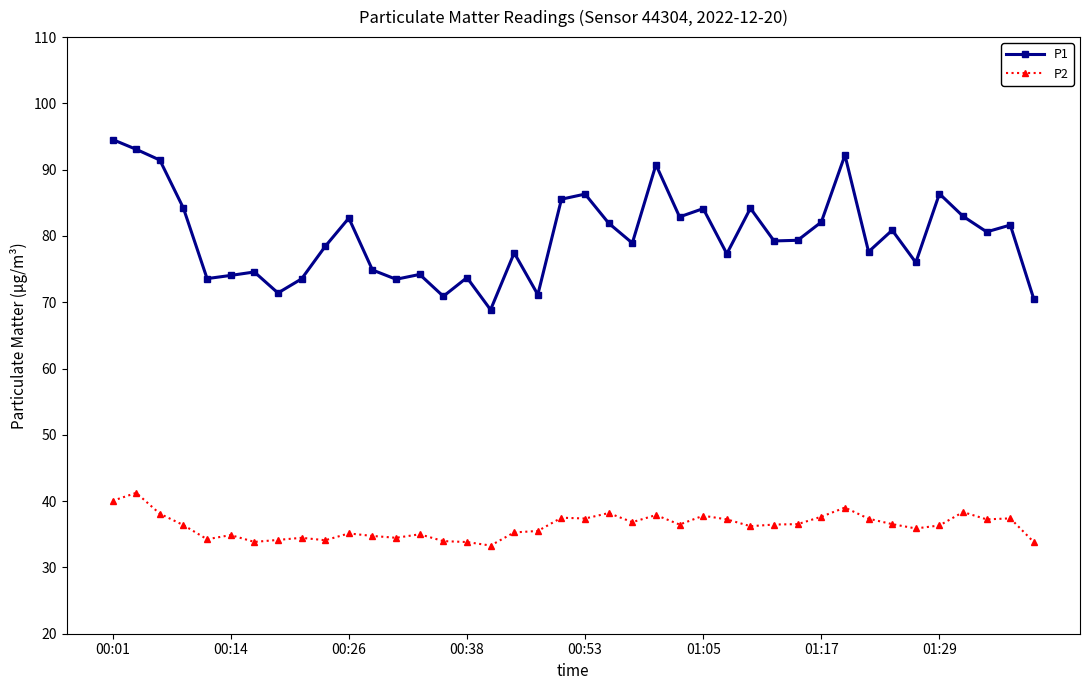

Which series has the largest range (max minus min)?

P1